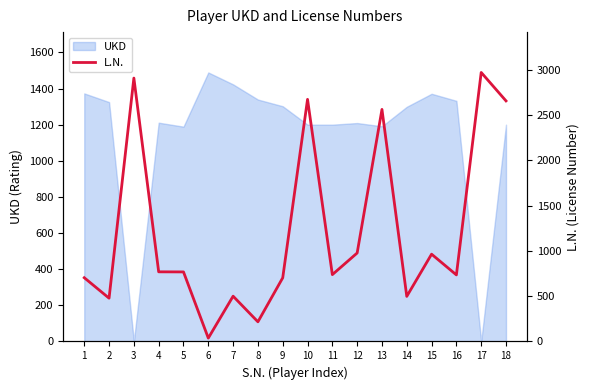

The value of UKD at 18 is 2144. True or false?

False